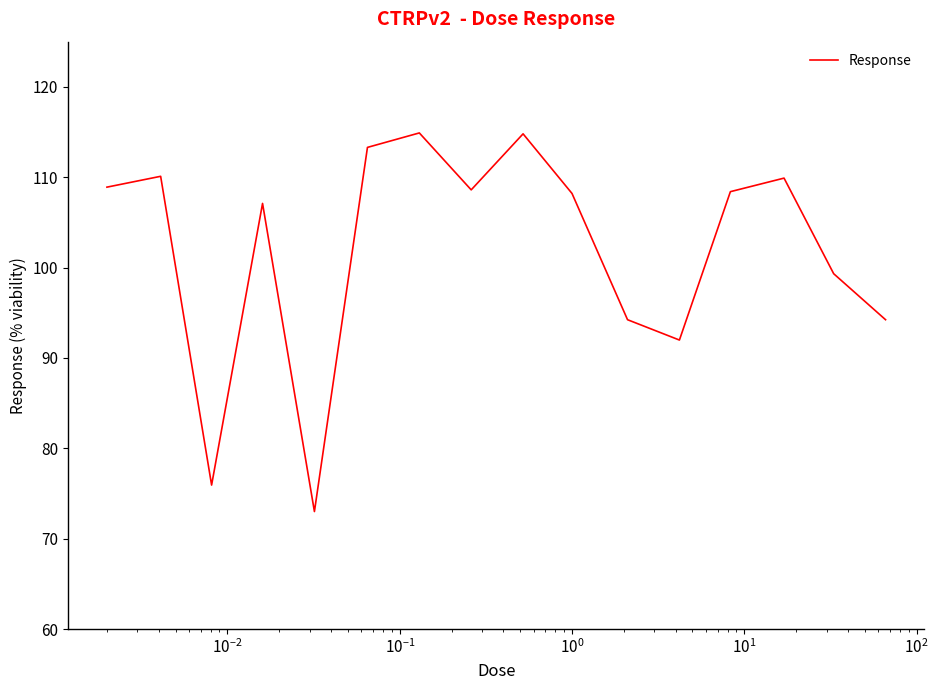

What is the minimum value shown in the chart?

73.0